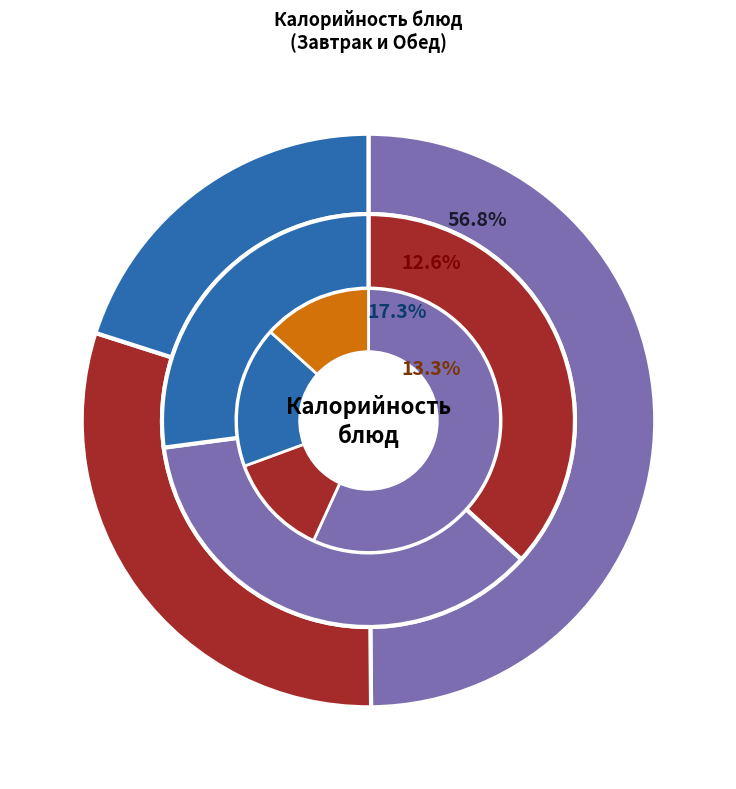

The Напиток мандориновый slice represents 1% of the pie. True or false?

False